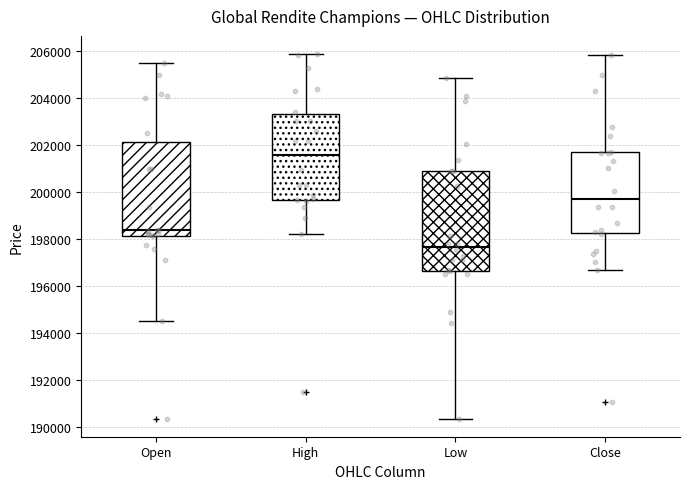

Comparing the boxes themselves (not the whiskers), which one is the tallest?

Low